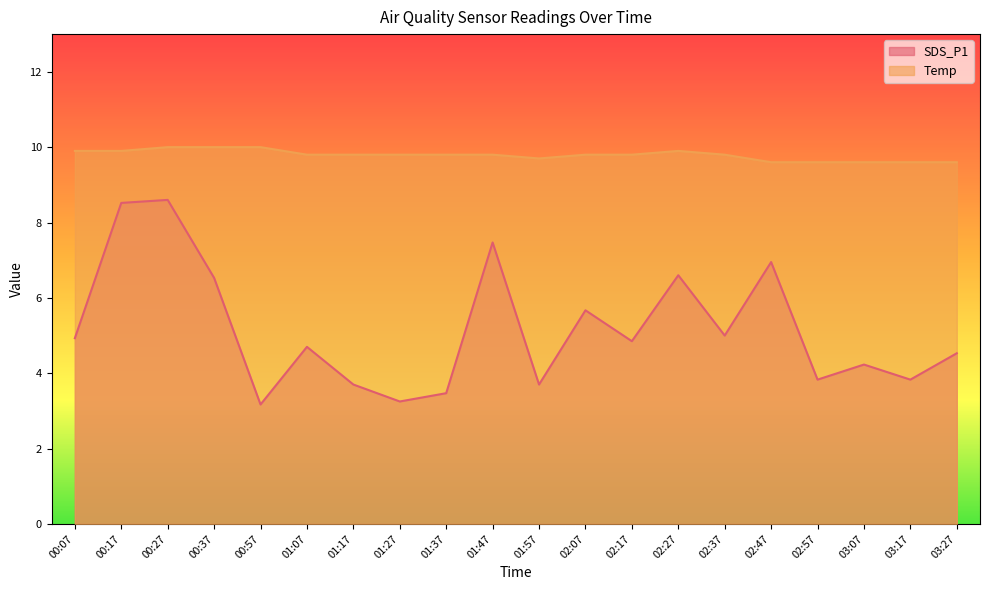

Between 01:47 and 02:27, which series saw the biggest shift?

SDS_P1